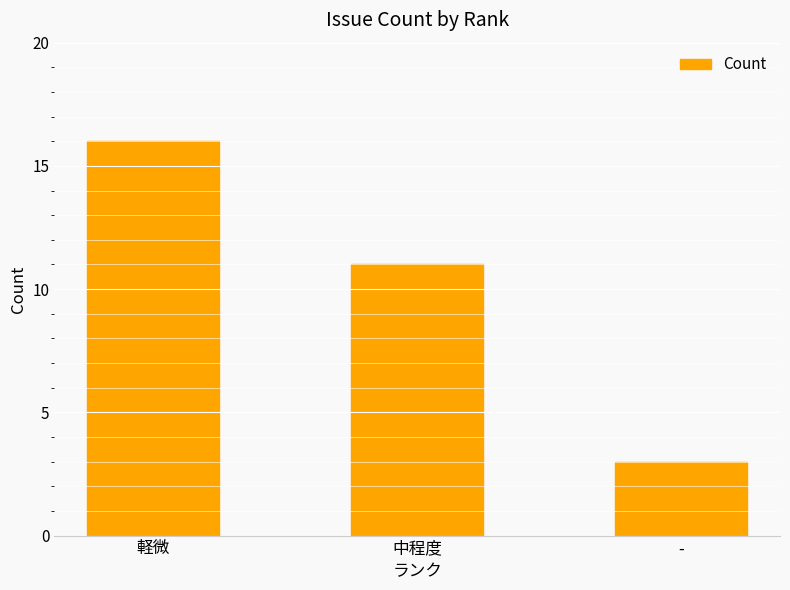

List the labels in order of value, smallest first.

-, 中程度, 軽微